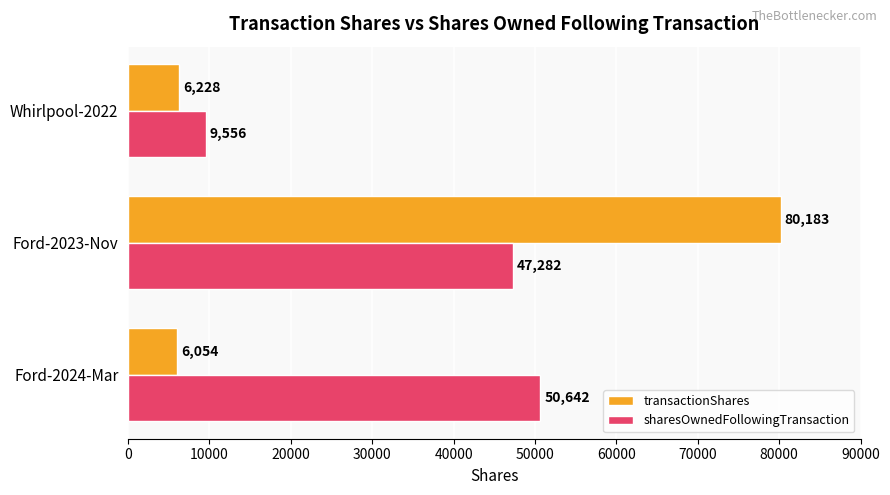

At which category is the sum across all series the highest?

Ford-2023-Nov